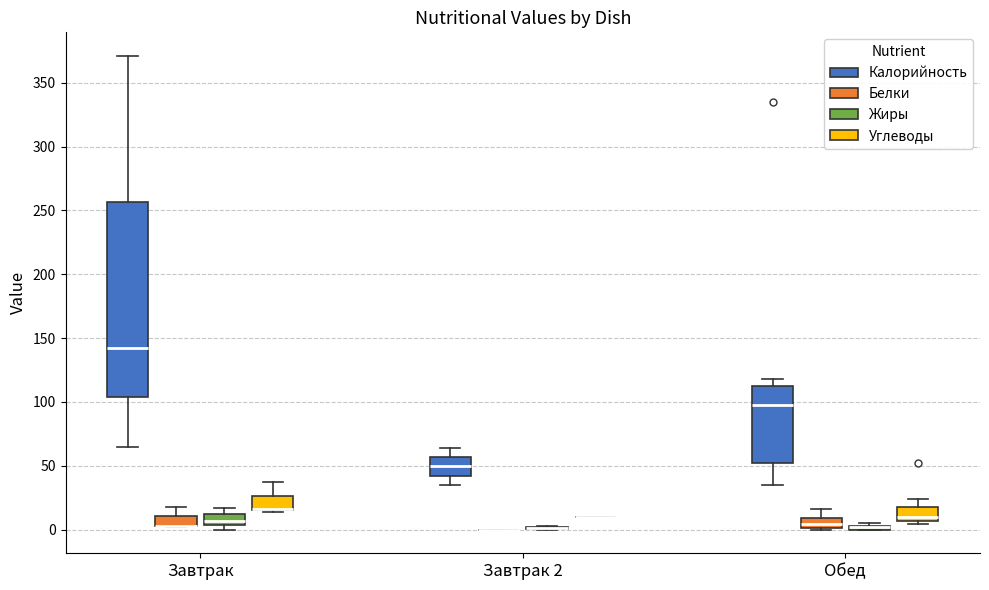

Which box is the tallest, from its lower edge to its upper edge?

Завтрак (Калорийность)